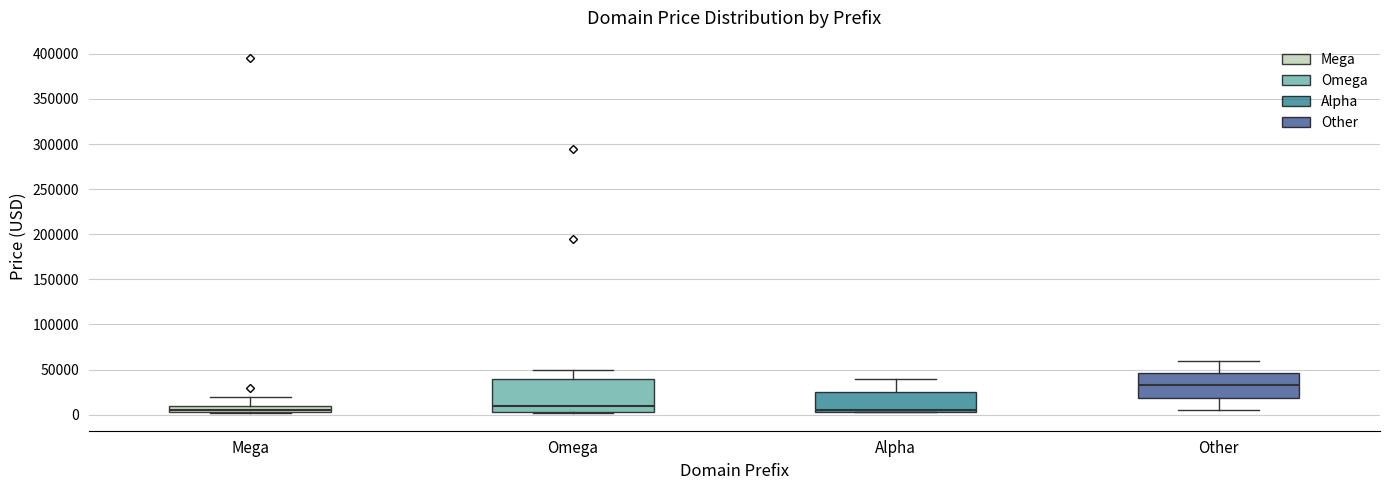

Where does the upper whisker of the box for Mega end on the y-axis? The values are not printed on the chart, so give them approximately, as read against the axis.

20000